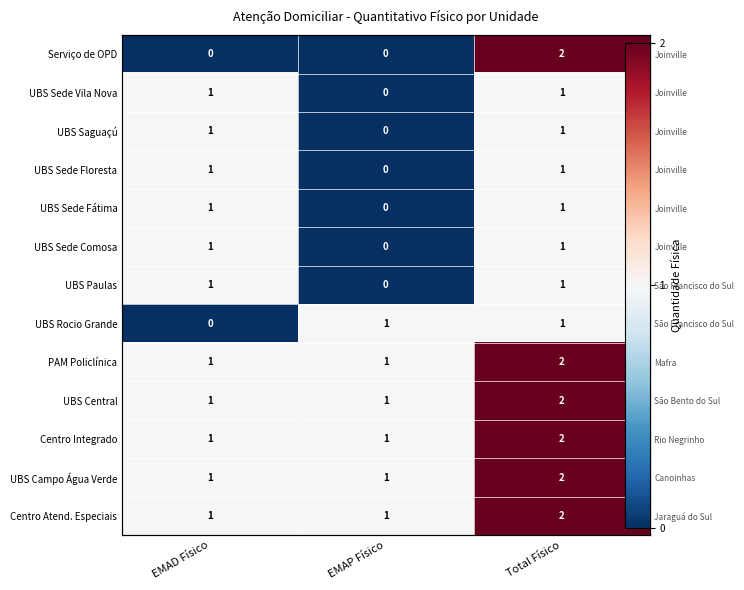

Which label corresponds to the smallest value in the chart?

EMAD Físico